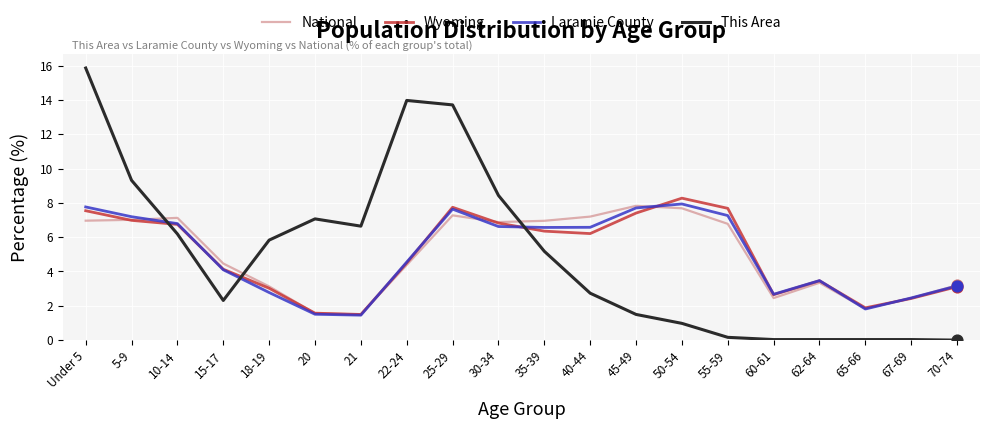

Which series changed the most between 30-34 and 35-39?

This Area